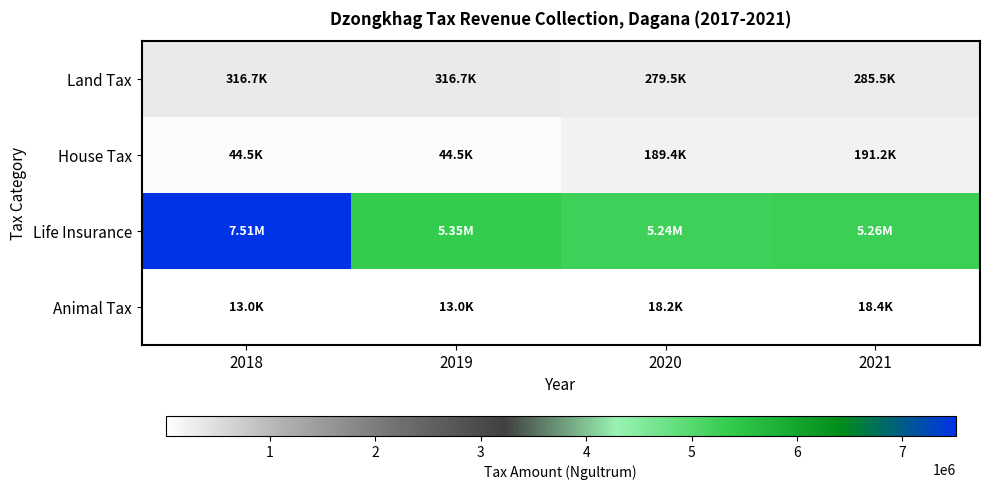

At which category is the sum across all series the highest?

2018